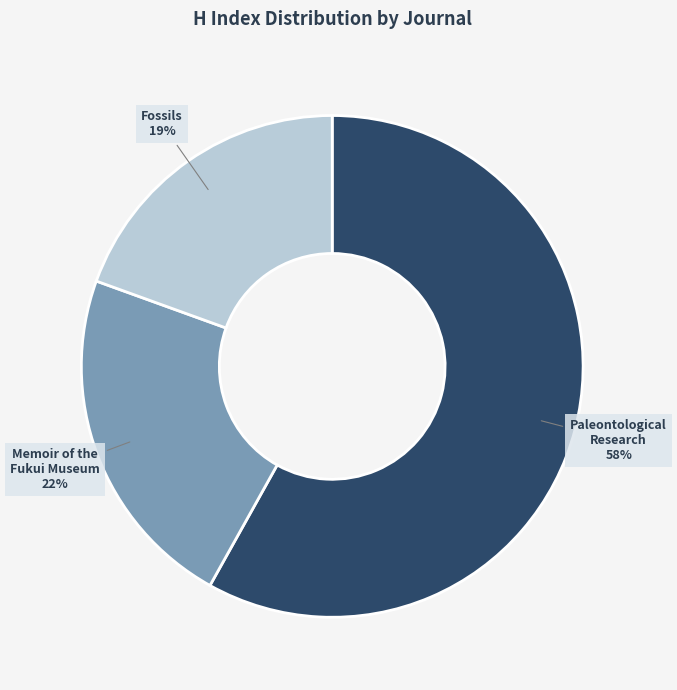

What is the ratio of the value at Memoir of the Fukui Museum to the value at Fossils?

1.2